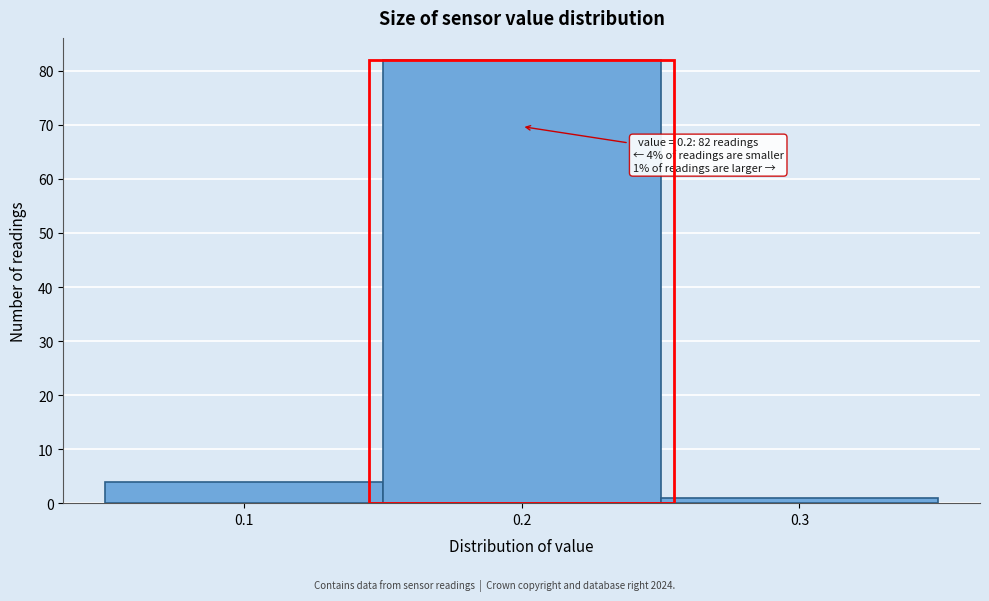

Over which range of the x-axis is the bar tallest?

0.15 to 0.25